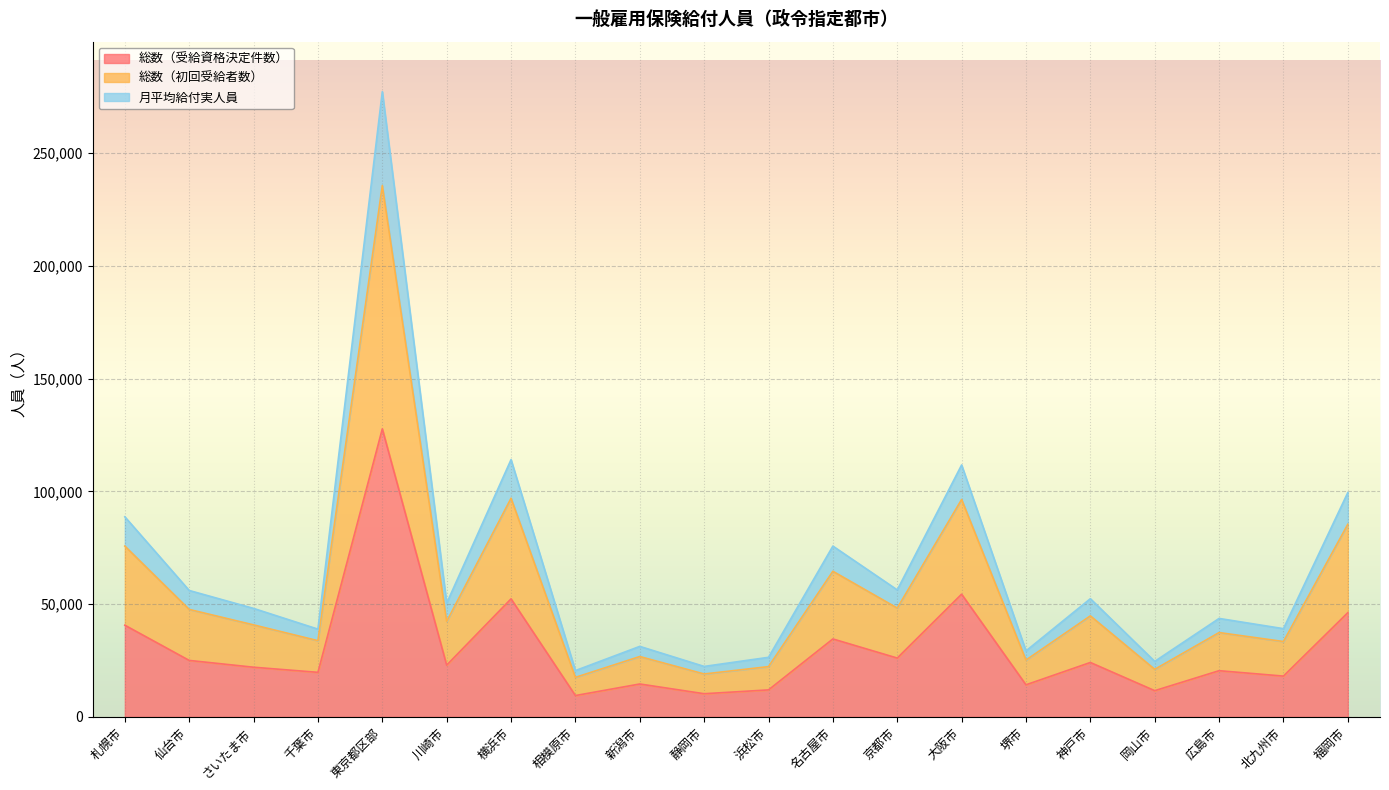

At which category is the sum across all series the highest?

東京都区部